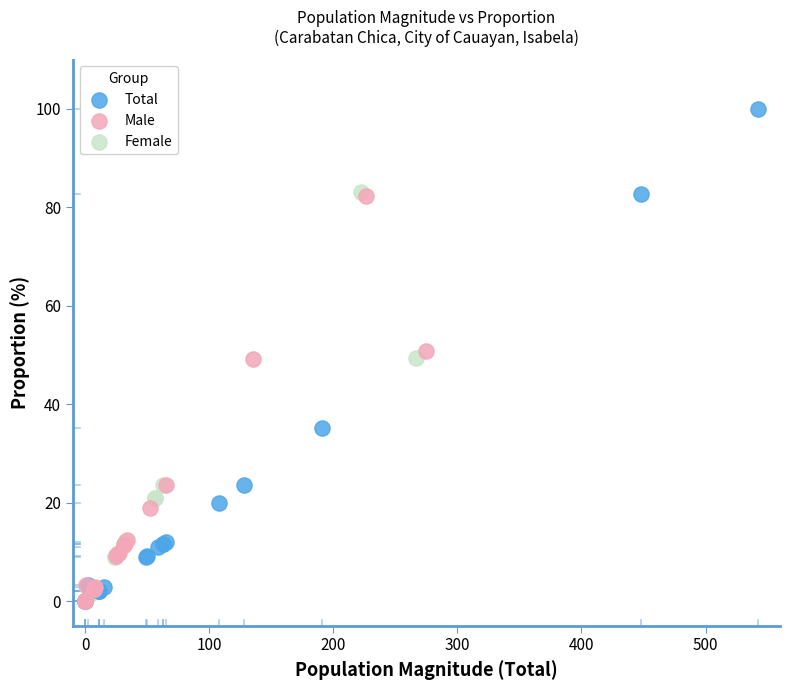

Which series reaches the maximum Y coordinate?

Total